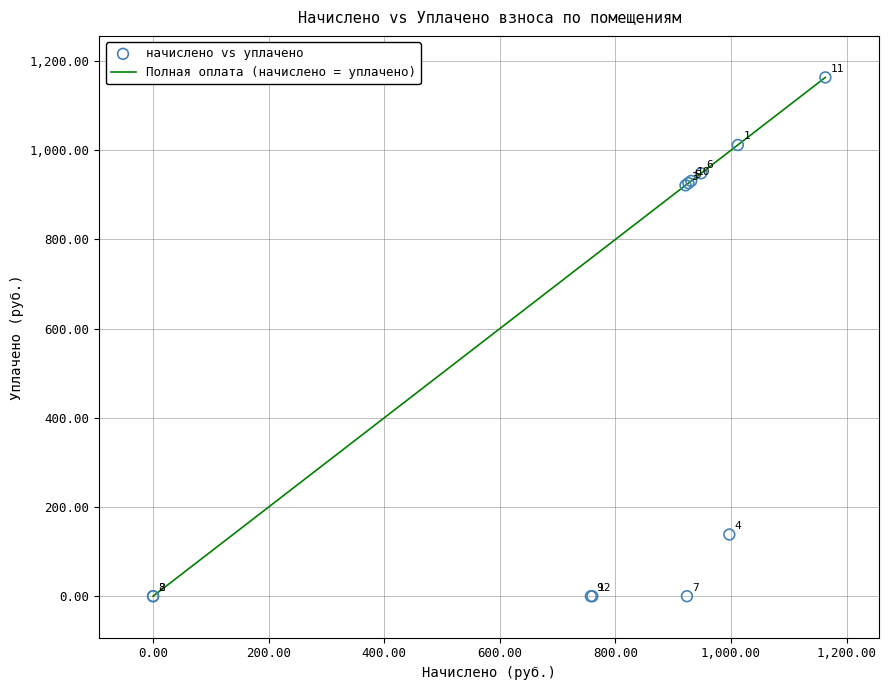

What Y value in the scatter plot is closest to 581?

921.4